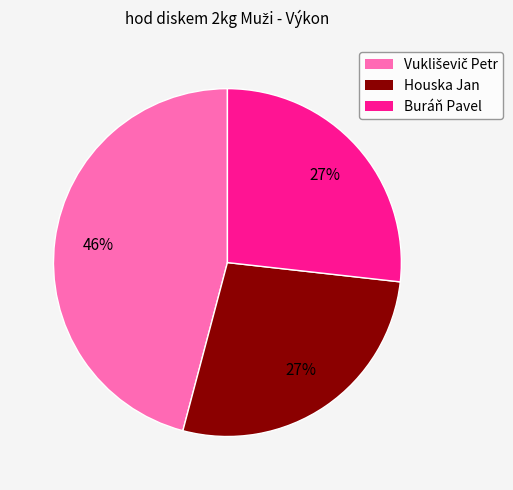

To the nearest percent, what is the average slice percentage?

33%